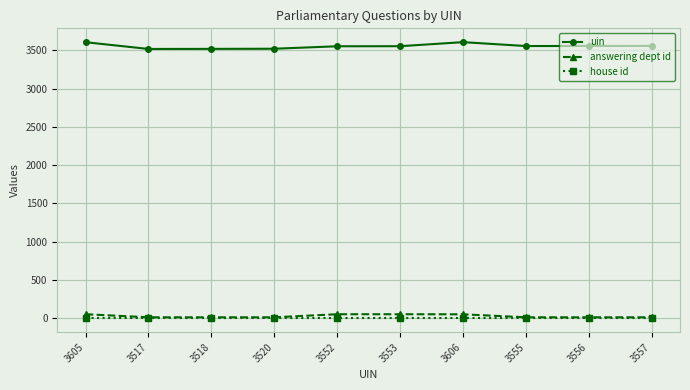

What is the average value of the uin series?

3554